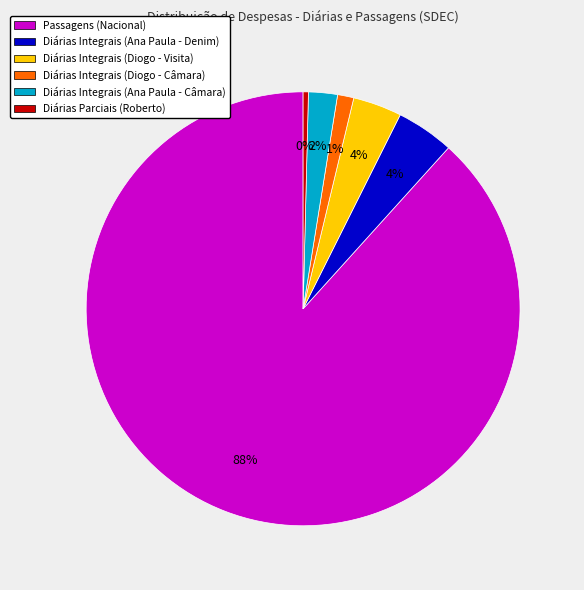

Combined, do Diárias Integrais (Ana Paula - Denim) and Diárias Integrais (Ana Paula - Câmara) account for over 50%?

No